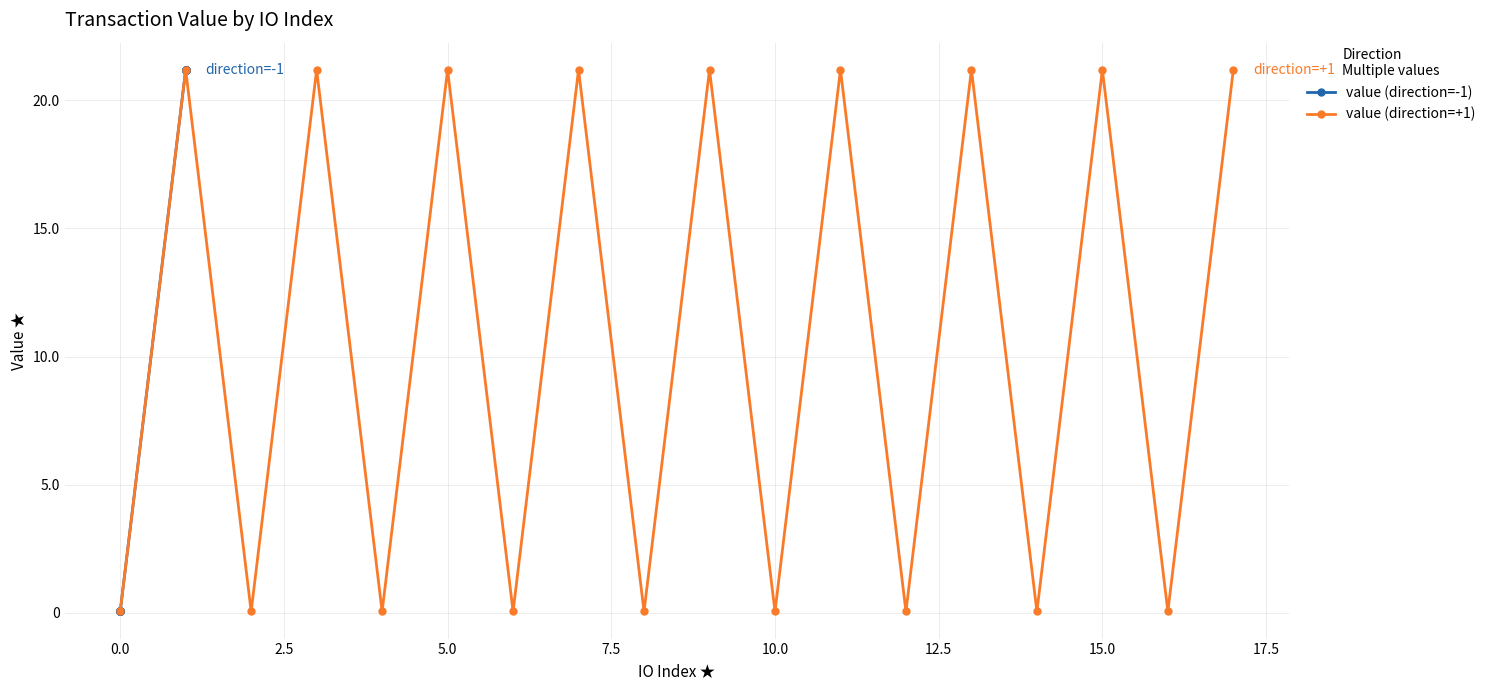

How many lines are shown in the chart?

2